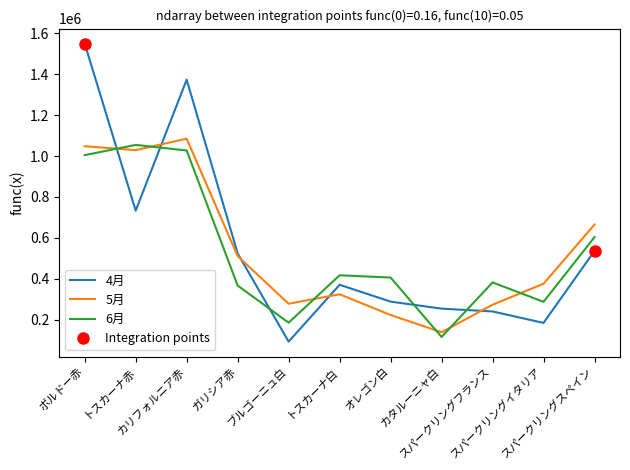

Is the value of 4月 at カリフォルニア赤 greater than the value of 5月 at ブルゴーニュ白?

Yes